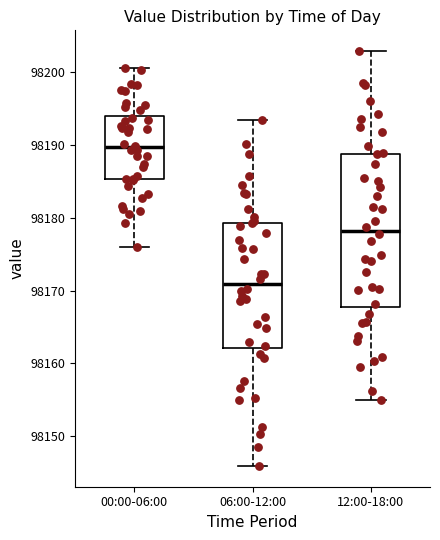

Reading left to right, read every box against the y-axis: the position of its median line, the range the box covers, and the ends of its whiskers. The values are not printed on the chart, so give them approximately, as read against the axis.

00:00-06:00: median 98190, box 98185 to 98194, whiskers 98176 to 98200
06:00-12:00: median 98171, box 98162 to 98179, whiskers 98146 to 98193
12:00-18:00: median 98178, box 98168 to 98189, whiskers 98155 to 98203